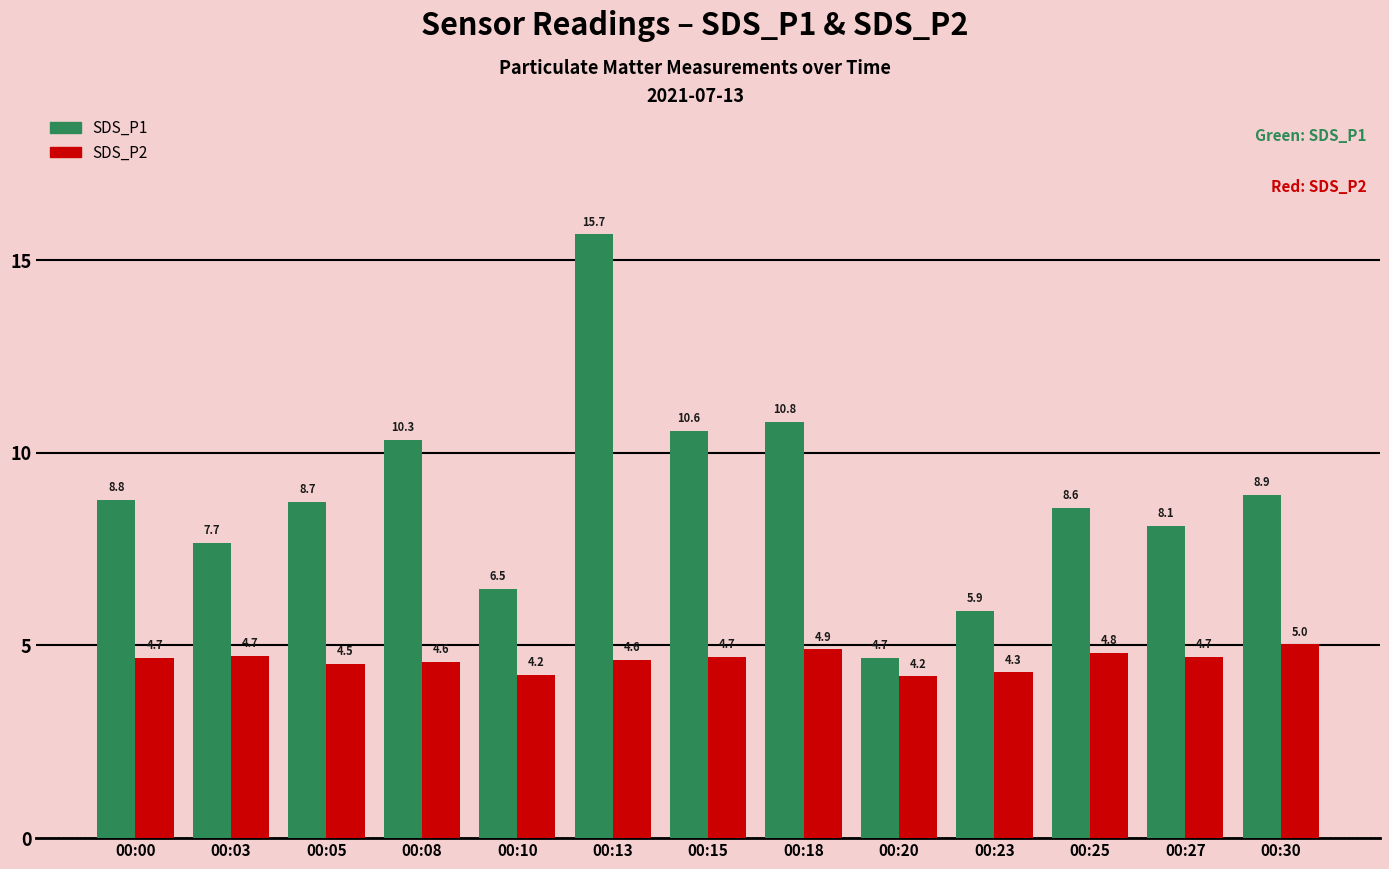

Between 00:13 and 00:23, which series saw the biggest shift?

SDS_P1